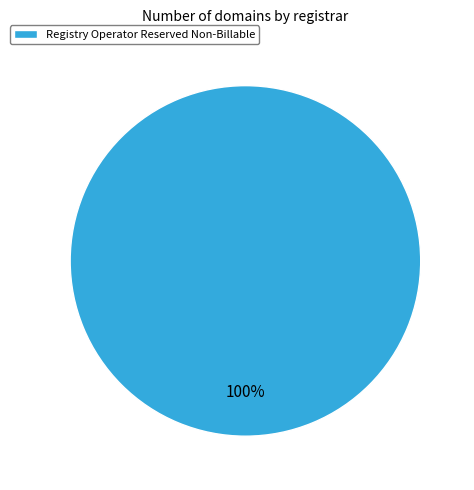

True or false: Registry Operator Reserved Non-Billable accounts for 100% of the total.

True